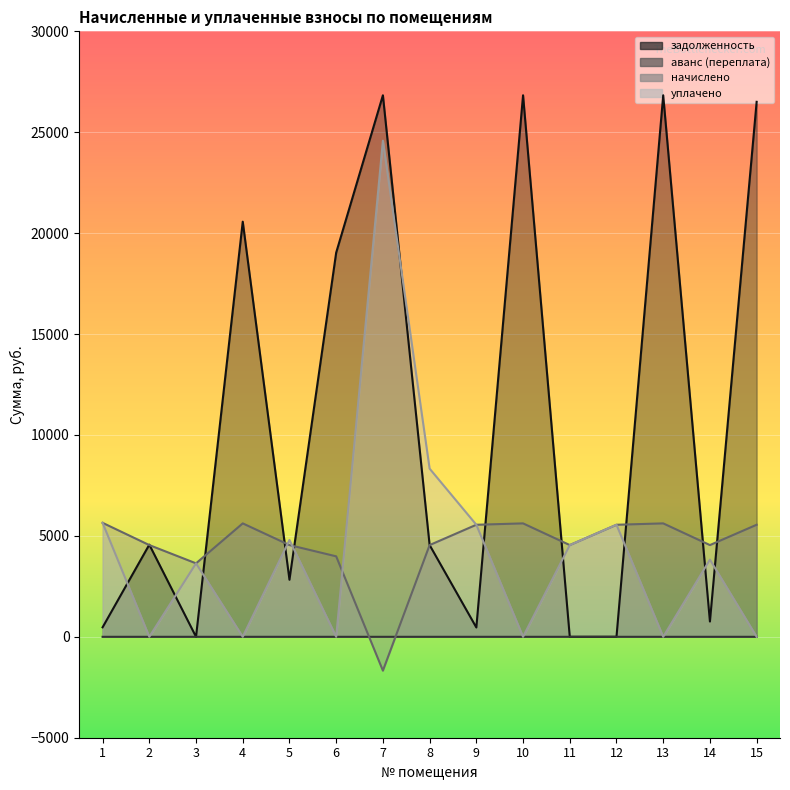

True or false: уплачено has more than 2 interior local peaks.

True